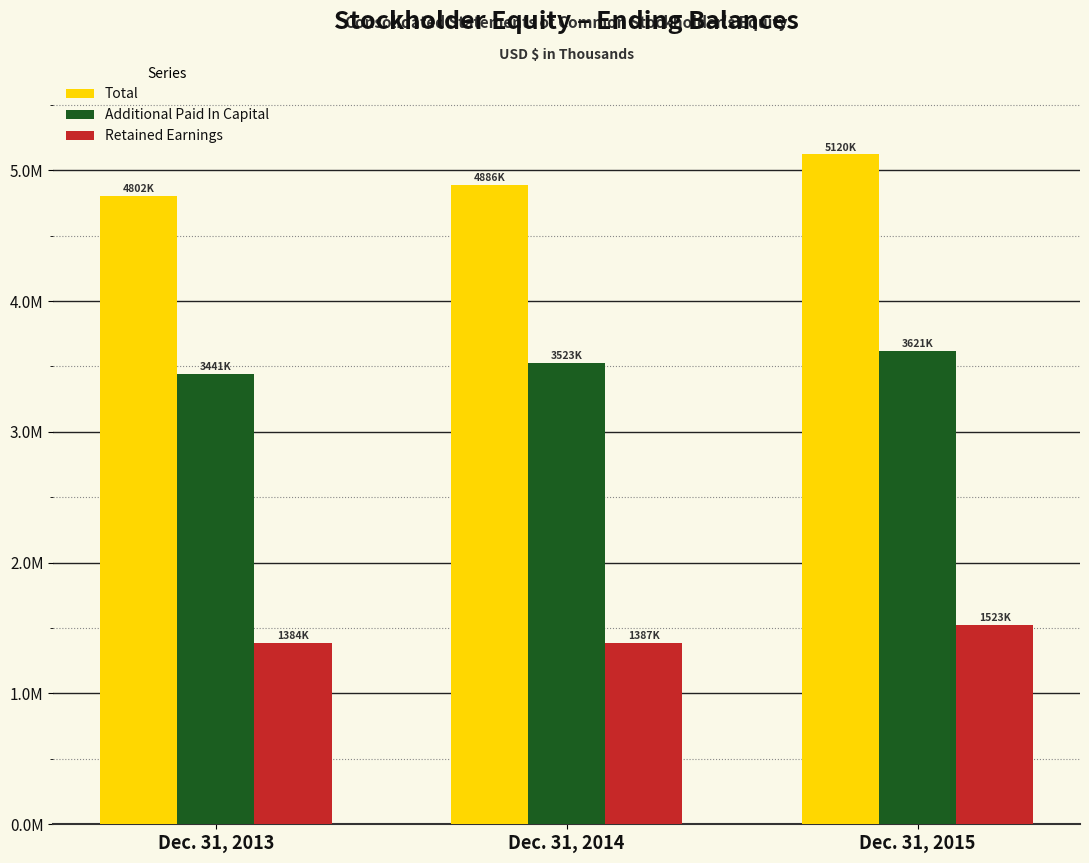

What are all the series names shown in the legend?

Total, Additional Paid In Capital, Retained Earnings